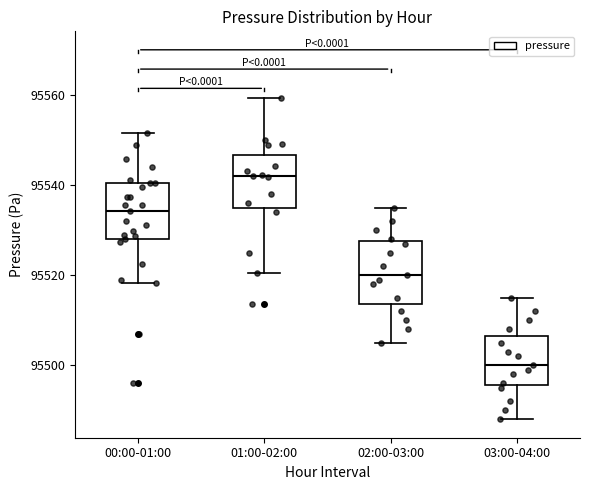

Where does the lower whisker of the box for 01:00-02:00 end on the y-axis? The values are not printed on the chart, so give them approximately, as read against the axis.

95520